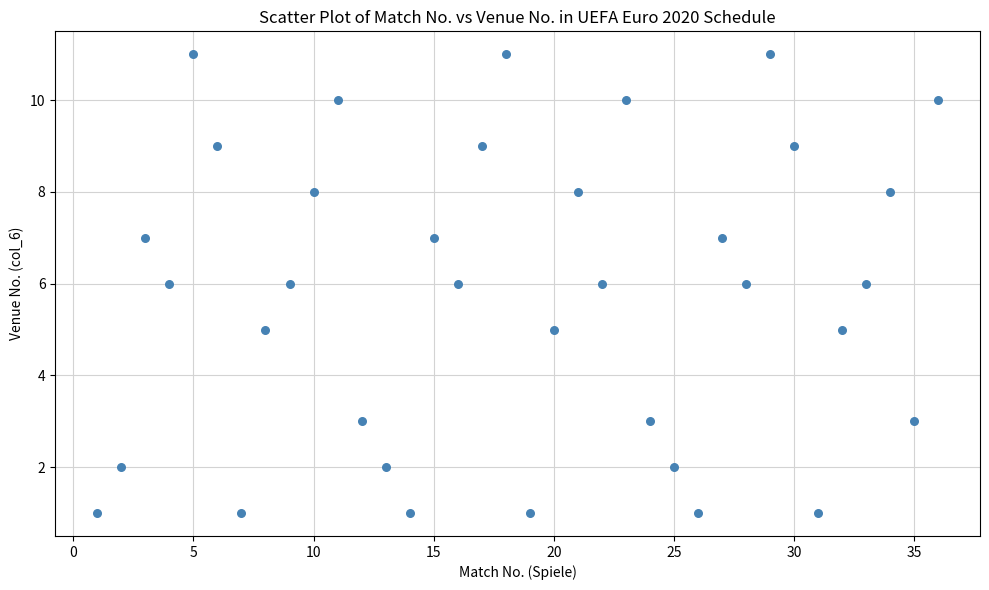

What is the range of X values (max minus min)?

35